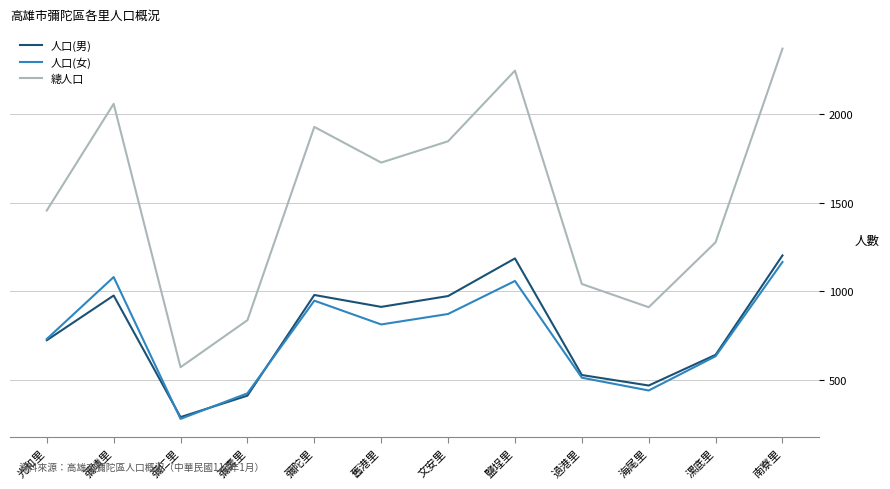

Does the chart display data point markers on the line(s)?

No